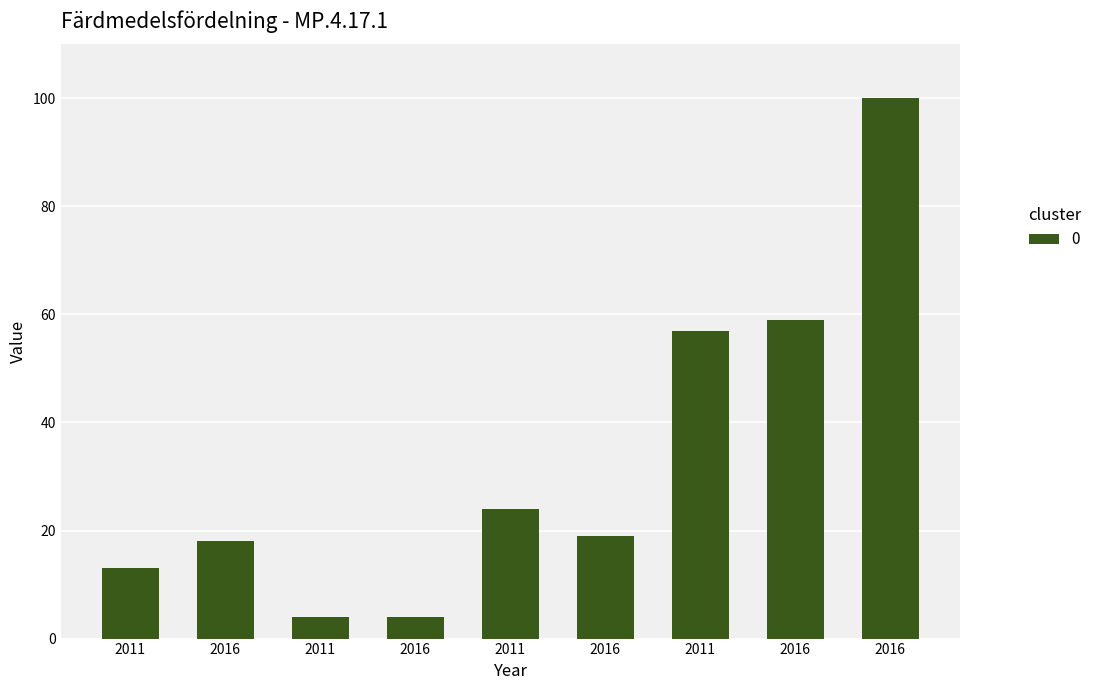

Are the bars horizontal?

No